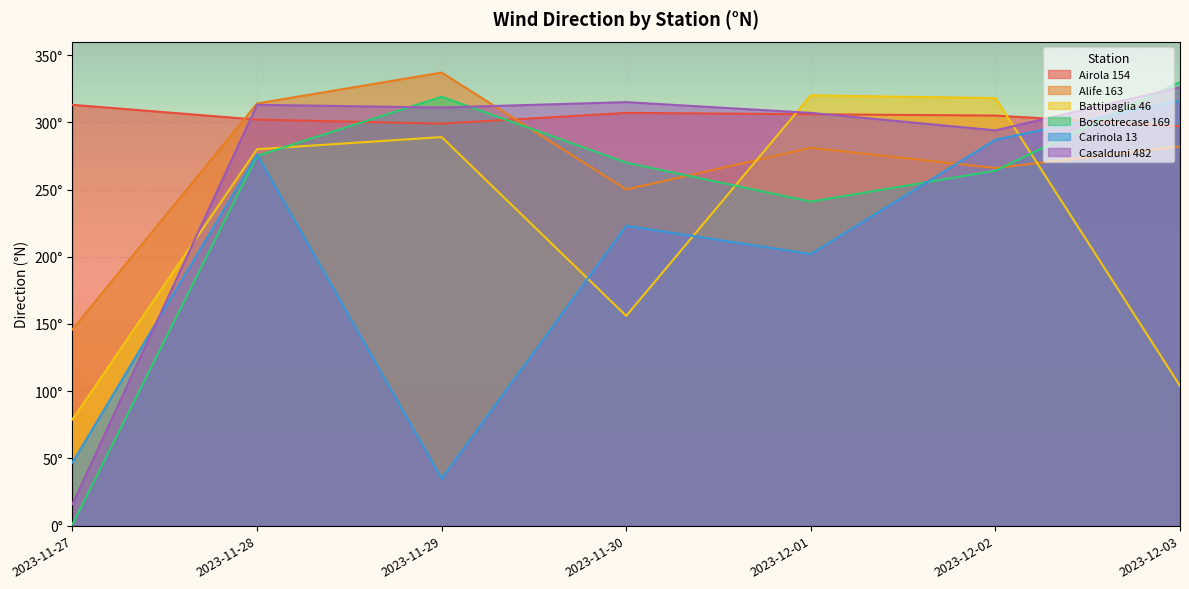

In Boscotrecase 169, how many points are higher than both neighbors (excluding endpoints)?

1